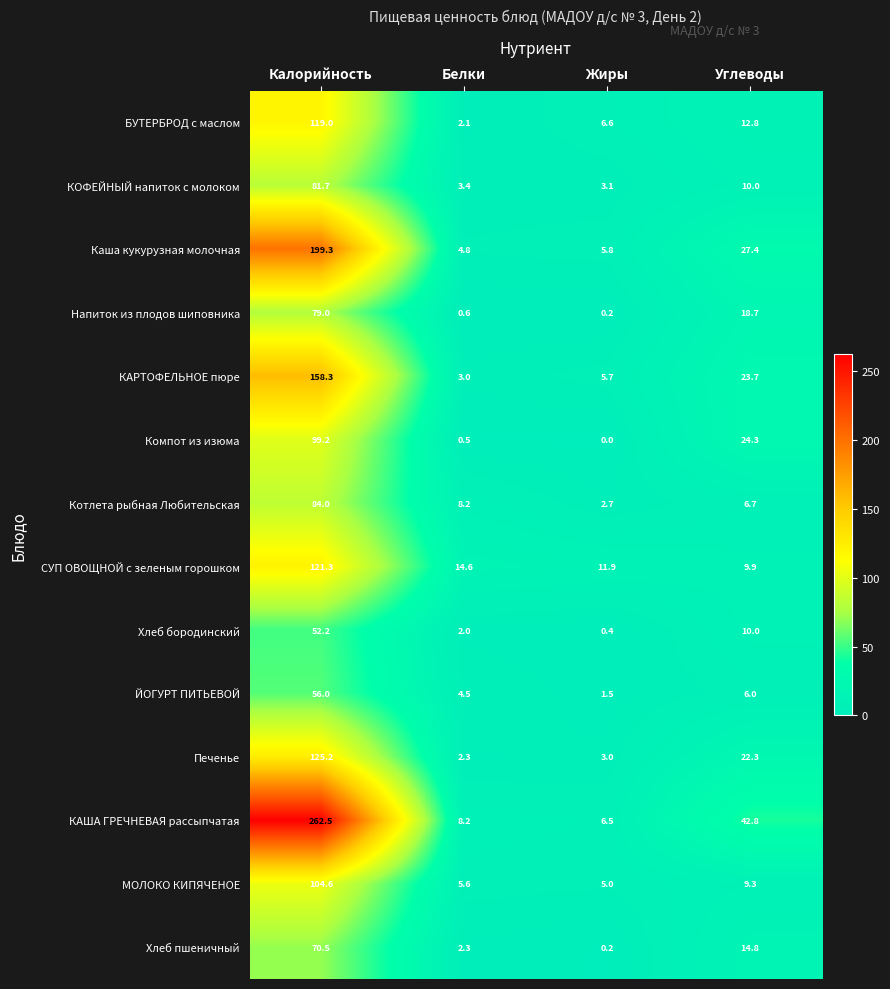

Which series has the largest range (max minus min)?

КАША ГРЕЧНЕВАЯ рассыпчатая